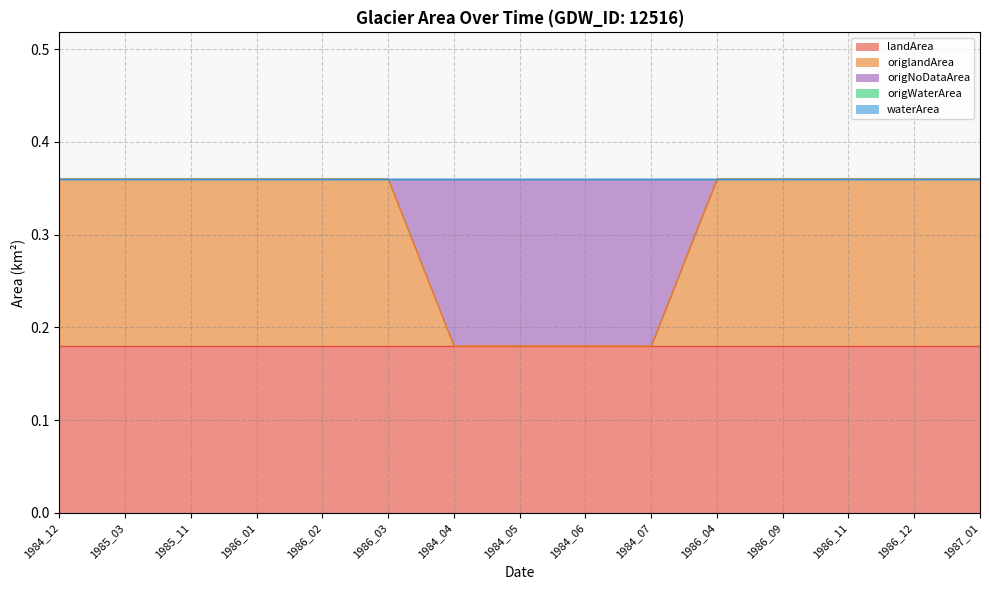

True or false: landArea has a value of 0.0 at 1984_04.

False